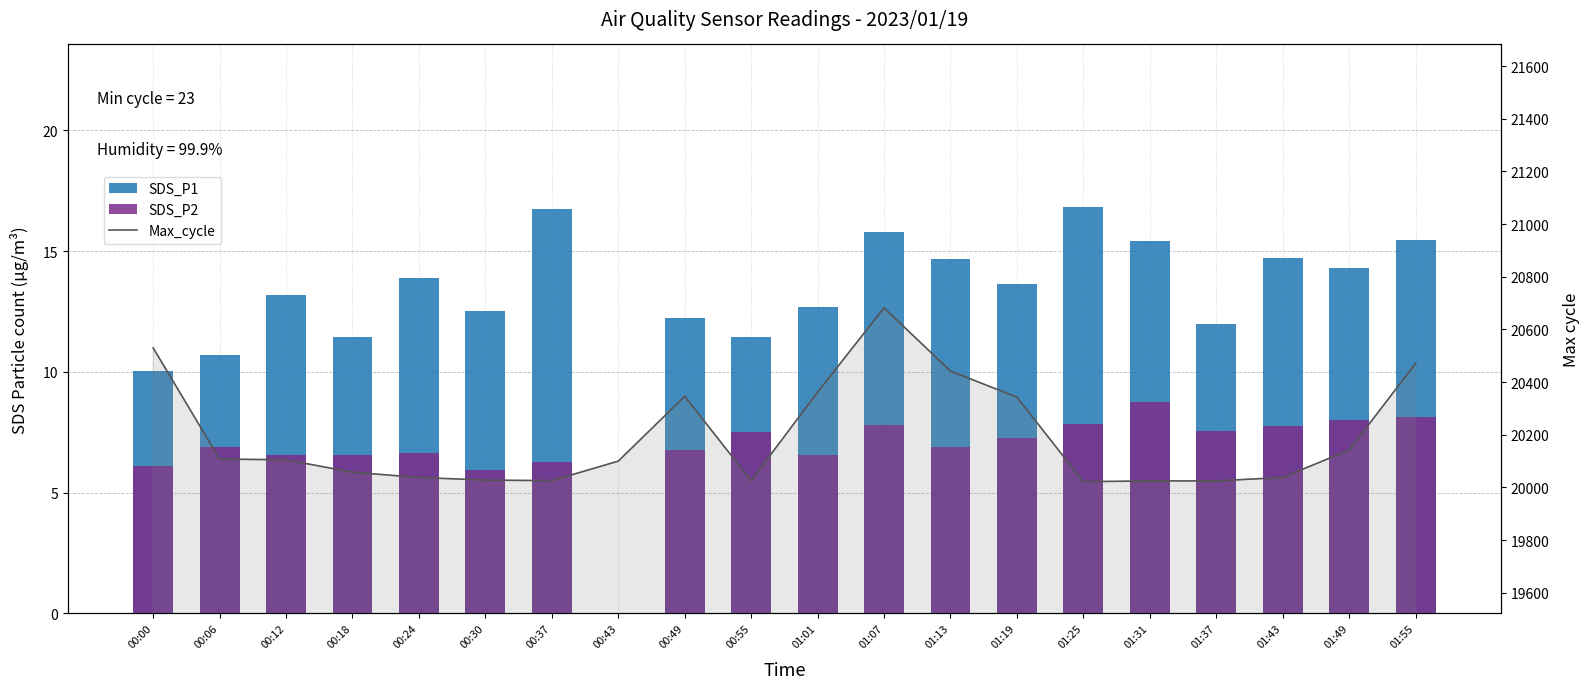

Where does the SDS_P1 series first go above 13?

00:12